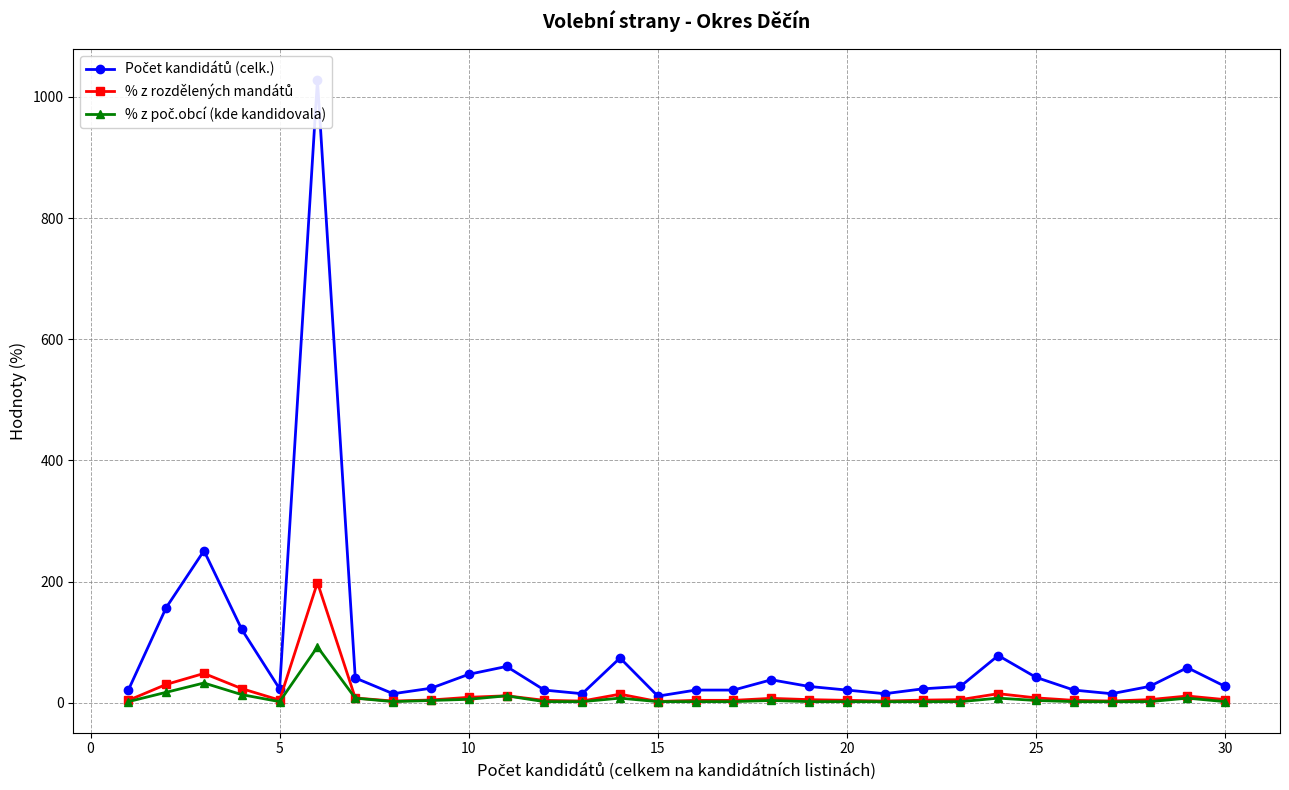

What is the value of the % z poč.obcí (kde kandidovala) point at the 1st from the left?

1.9